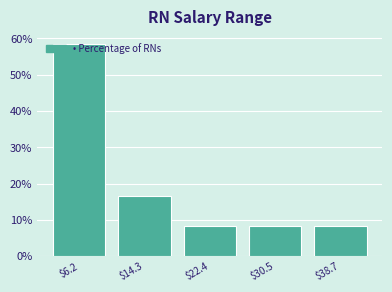

Which range on the x-axis has the tallest bar?

2 to 10